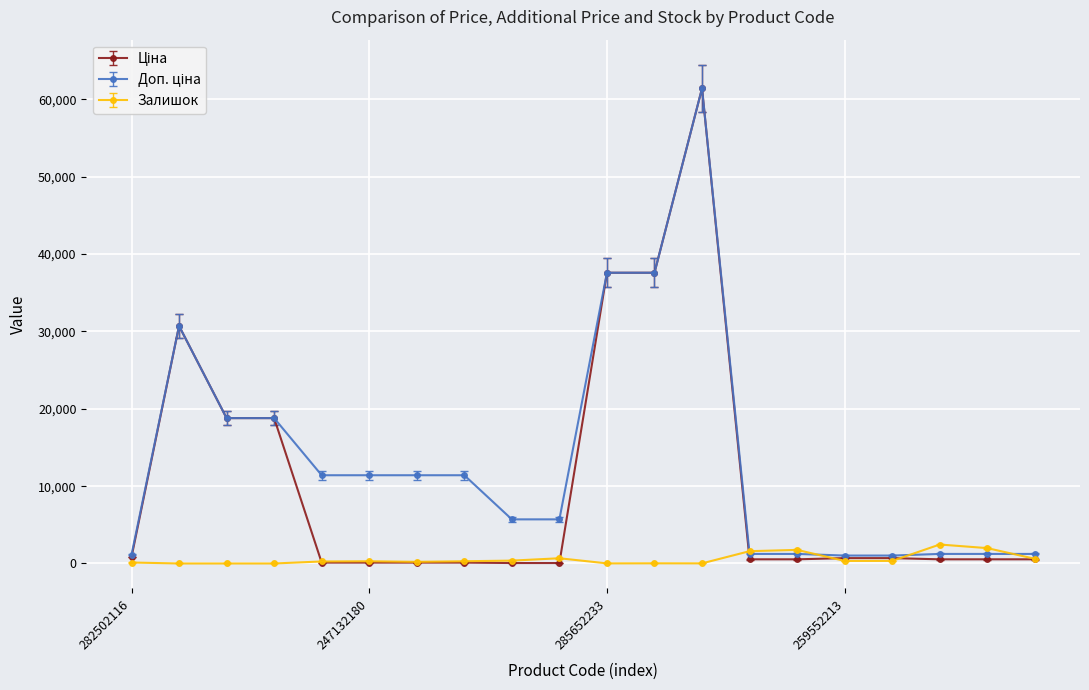

What is the maximum value shown in the chart?

61434.3